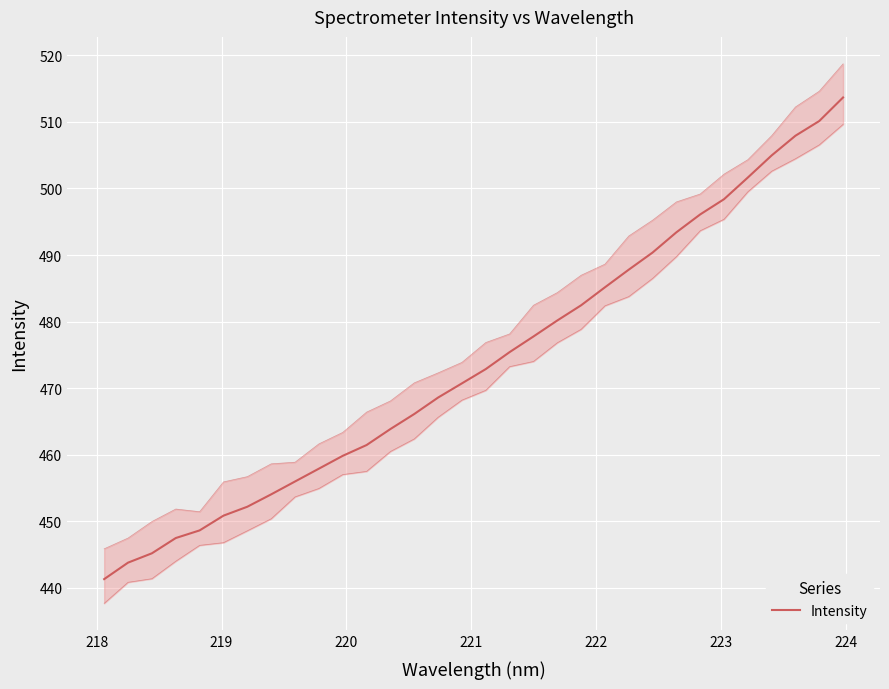

What is the sum of all values?

15166.3